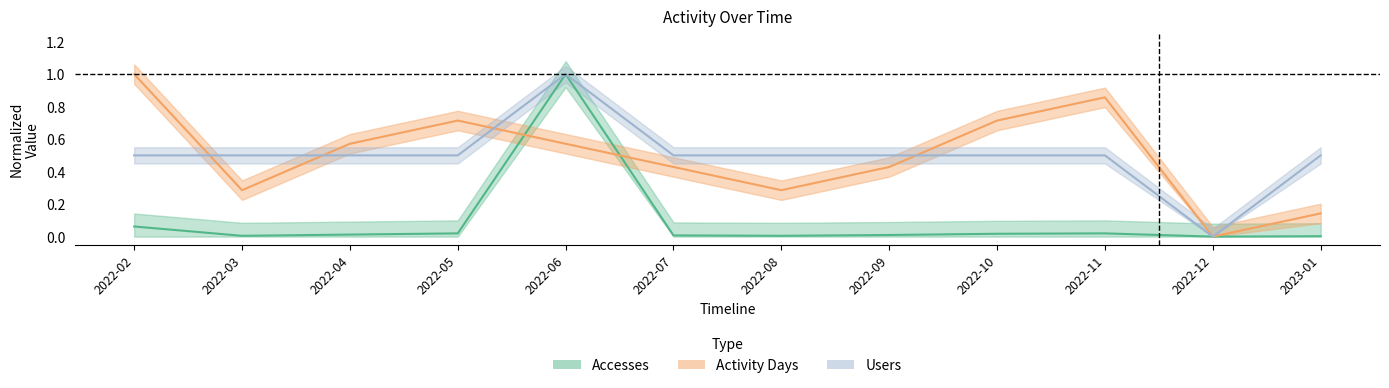

True or false: Activity Days has more than 0 interior local peaks.

True